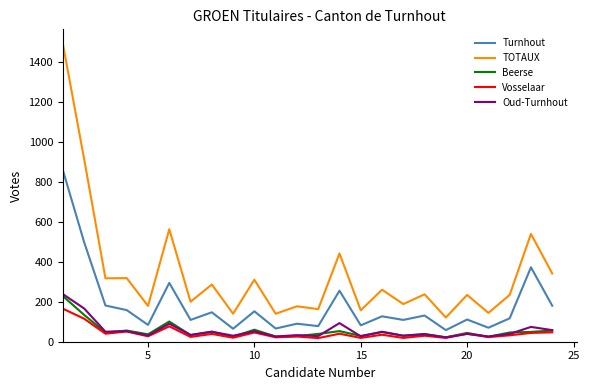

What is the maximum value shown in the chart?

1488